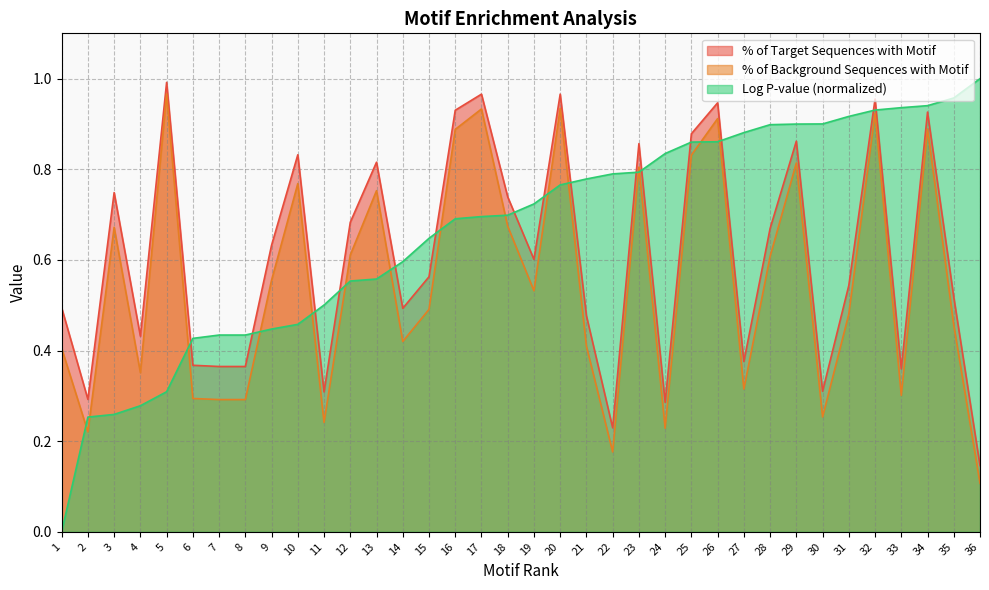

What is the minimum value for % of Target Sequences with Motif?

0.1